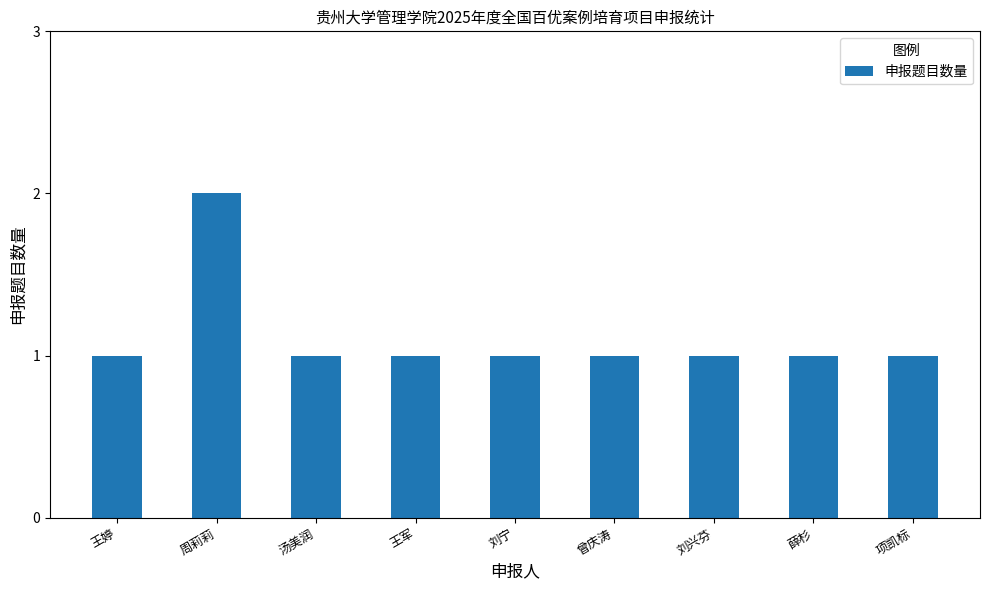

What is the label of the 5th bar from the left?

刘宁